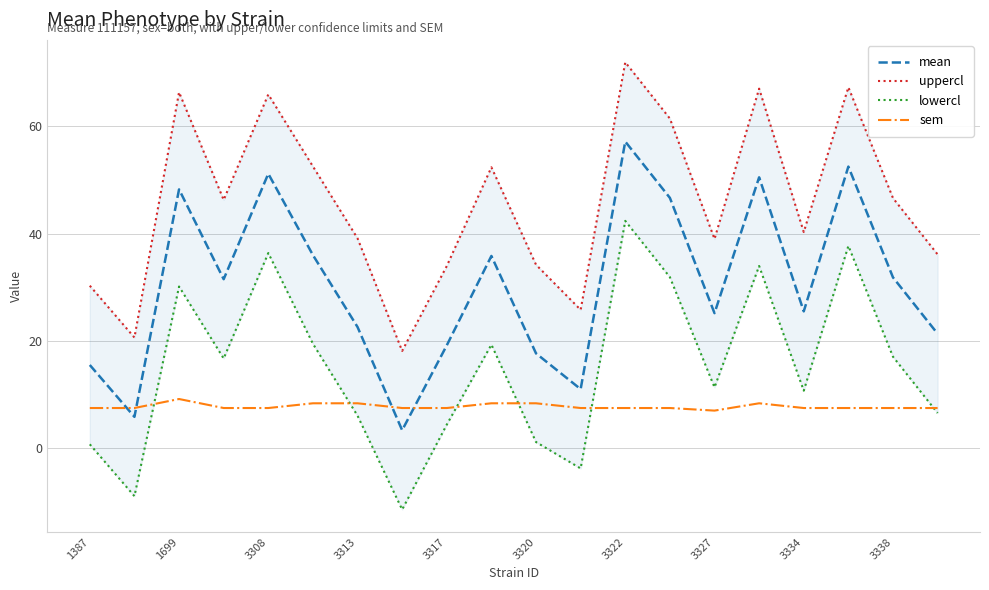

At how many categories does at least one series exceed 45?

10